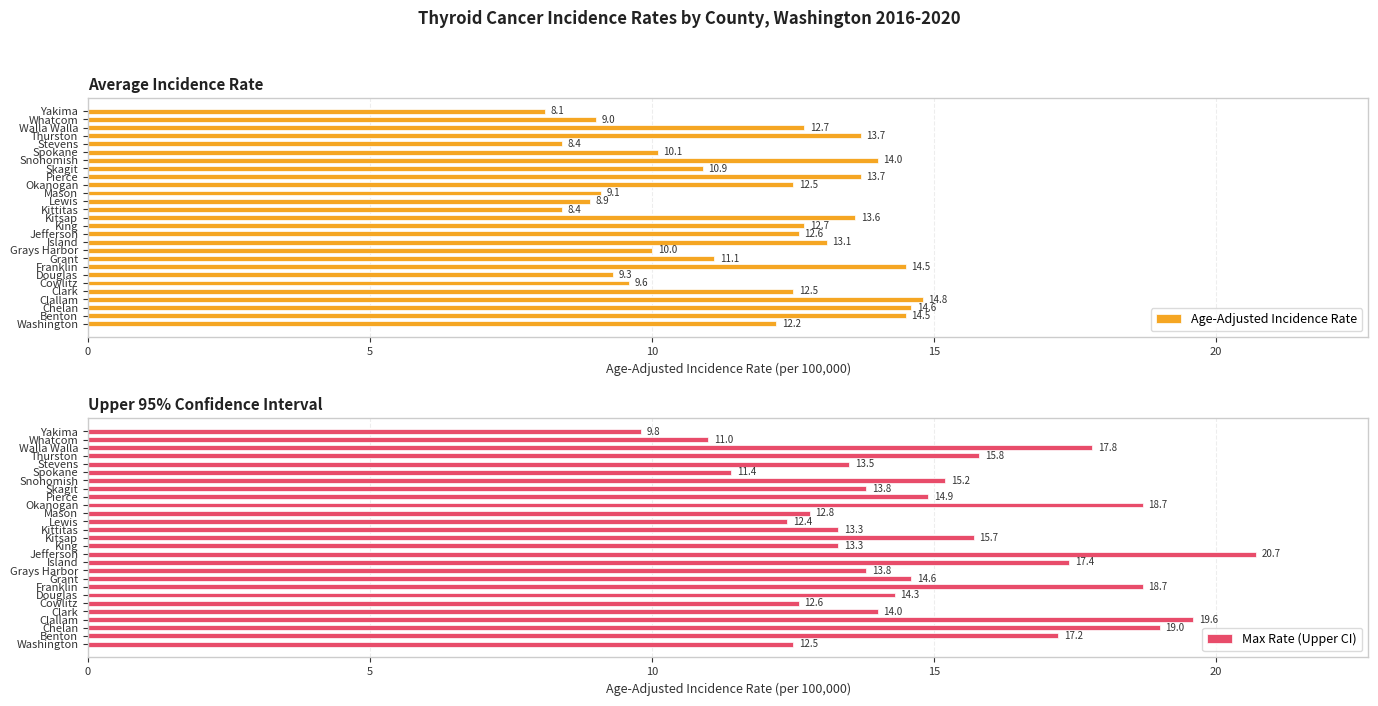

At how many categories does at least one series exceed 11?

25